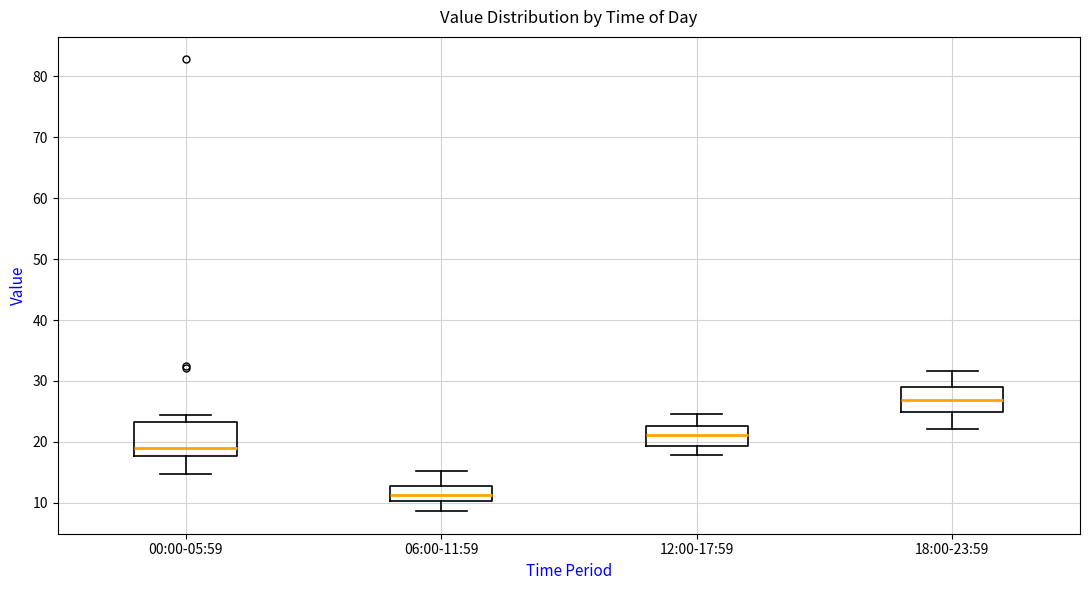

Reading left to right, read every box against the y-axis: the position of its median line, the range the box covers, and the ends of its whiskers. The values are not printed on the chart, so give them approximately, as read against the axis.

00:00-05:59: median 19, box 18 to 23, whiskers 15 to 24
06:00-11:59: median 11, box 10 to 13, whiskers 9 to 15
12:00-17:59: median 21, box 19 to 23, whiskers 18 to 25
18:00-23:59: median 27, box 25 to 29, whiskers 22 to 32